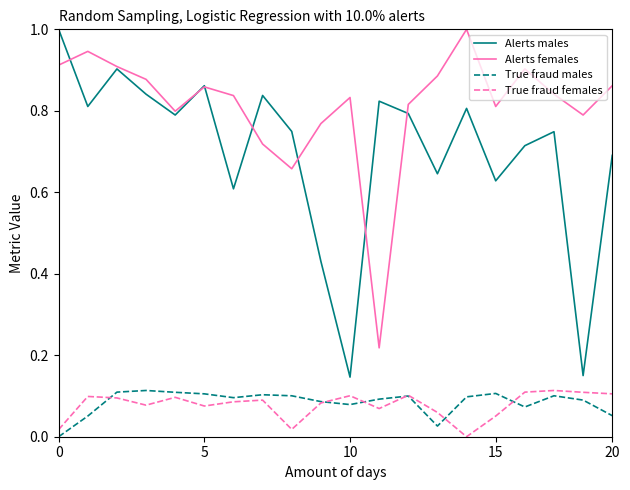

Which series has the widest spread of values?

Alerts males